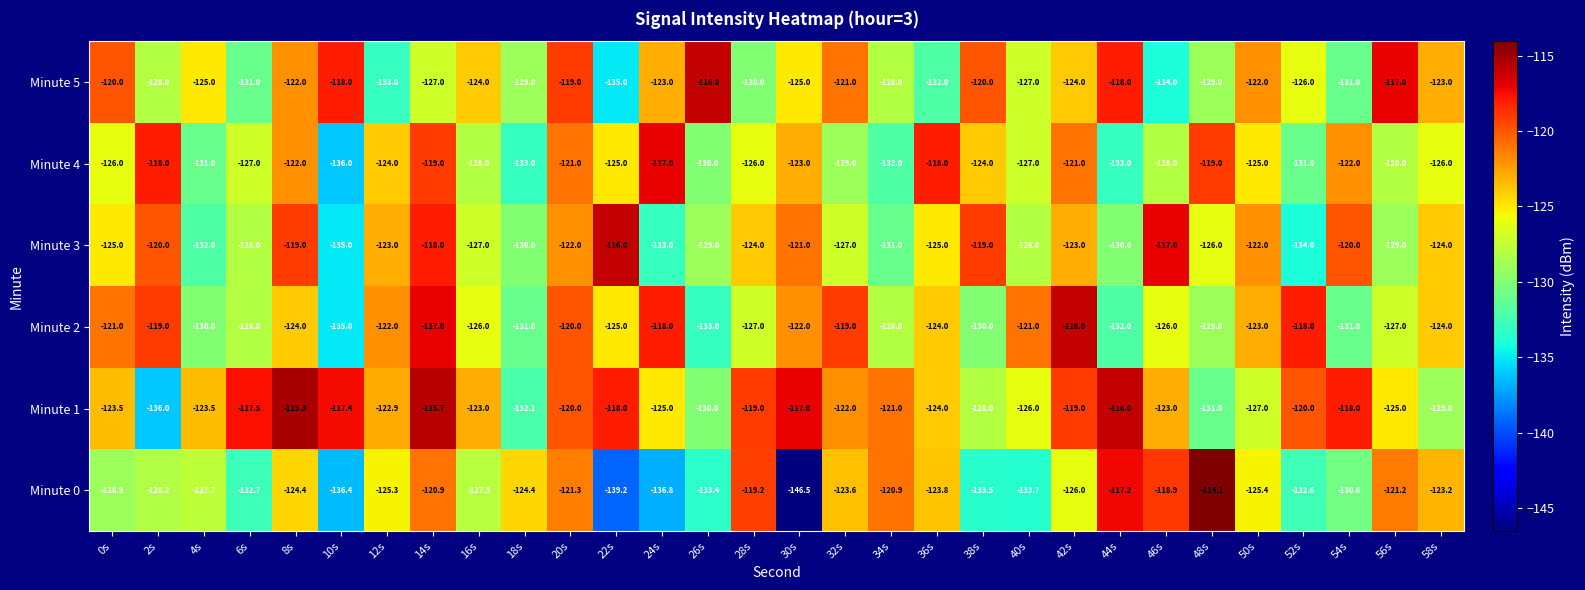

Which series has the widest spread of values?

Minute 0